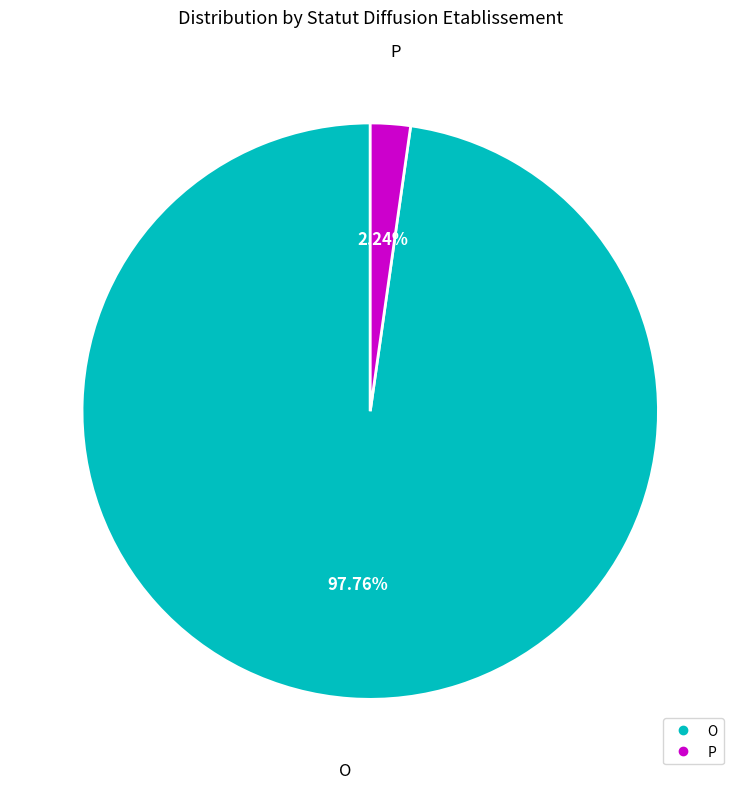

What percentage is NOT represented by P?

97.8%